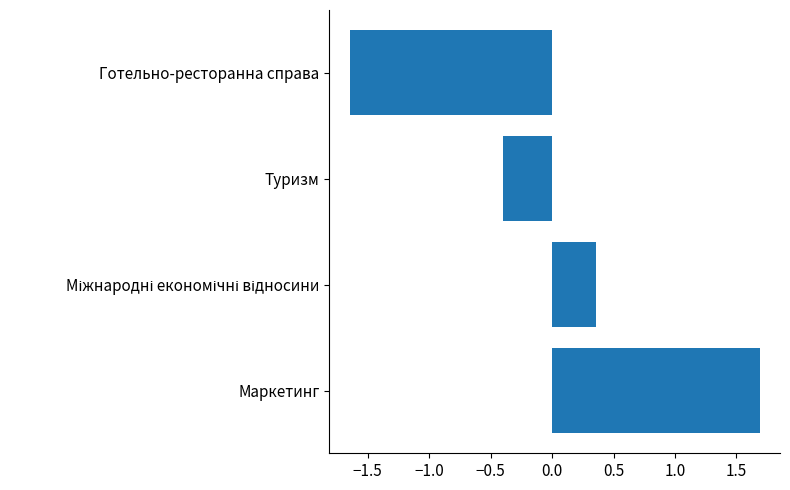

How many bars are there in total?

4